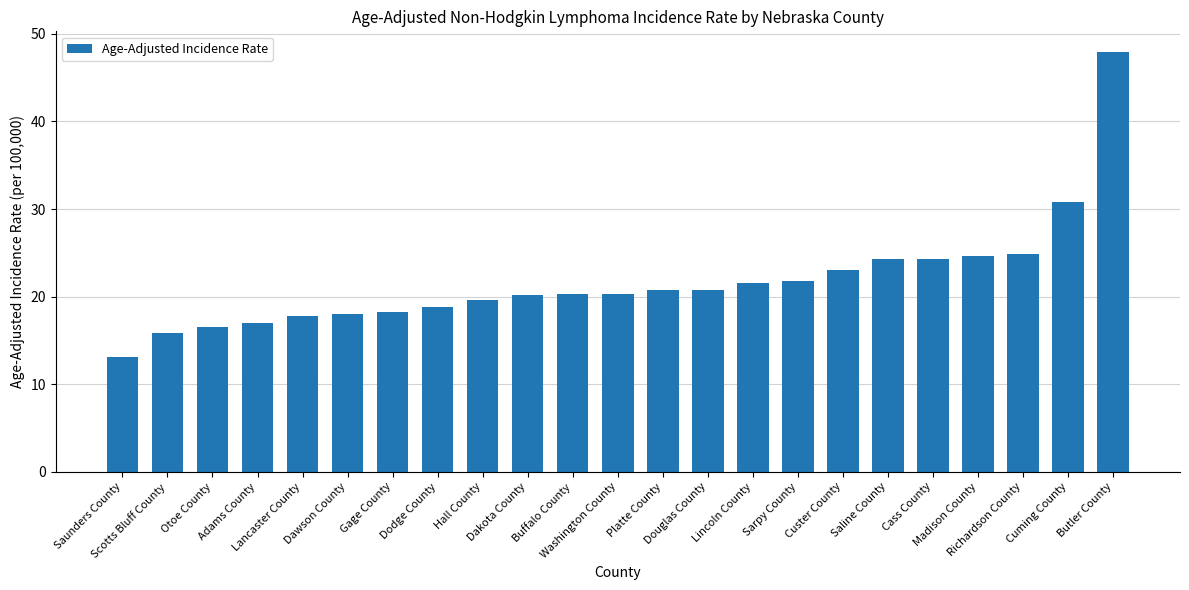

Between Adams County and Madison County, which is larger?

Madison County